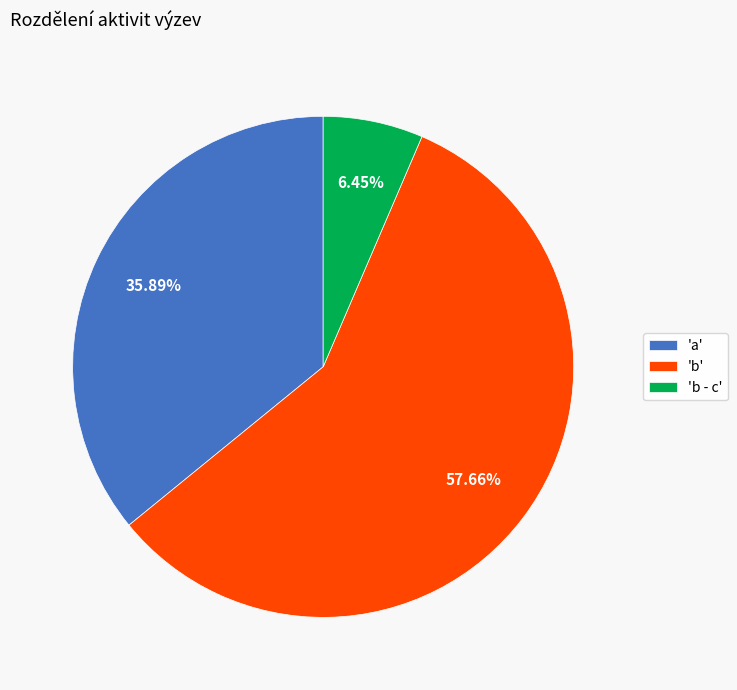

Combined, do 'b' and 'a' account for over 50%?

Yes